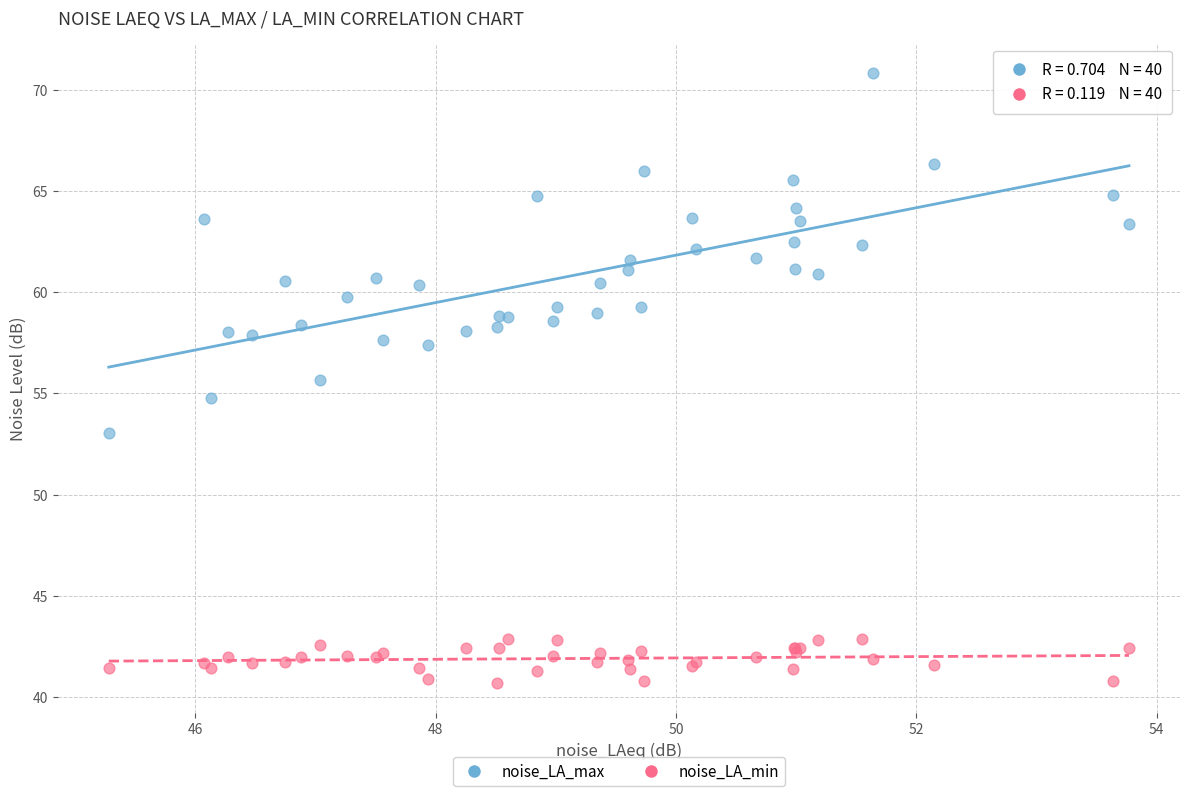

What is the X range (max minus min) for the scatter plot?

8.5